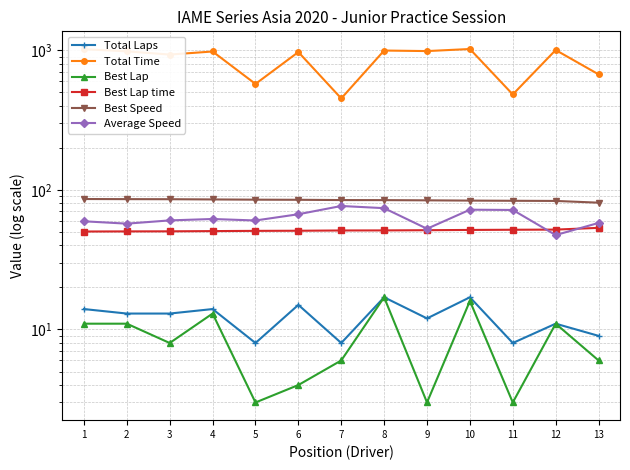

Reading left to right, transcribe all the data shown in this chart.

Total Laps: 14.0	13.0	13.0	14.0	8.0	15.0	8.0	17.0	12.0	17.0	8.0	11.0	9.0
Total Time: 1016.2	981.2	929.8	978.5	573.0	969.3	451.2	993.8	985.1	1019.3	481.8	1002.1	671.2
Best Lap: 11.0	11.0	8.0	13.0	3.0	4.0	6.0	17.0	3.0	16.0	3.0	11.0	6.0
Best Lap time: 50.3	50.4	50.4	50.6	50.8	50.9	51.1	51.2	51.4	51.6	51.8	51.9	53.4
Best Speed: 85.9	85.8	85.7	85.3	85.0	84.8	84.5	84.4	84.1	83.7	83.5	83.2	80.9
Average Speed: 59.5	57.2	60.4	61.8	60.3	66.8	76.6	73.9	52.6	72.0	71.7	47.4	57.9